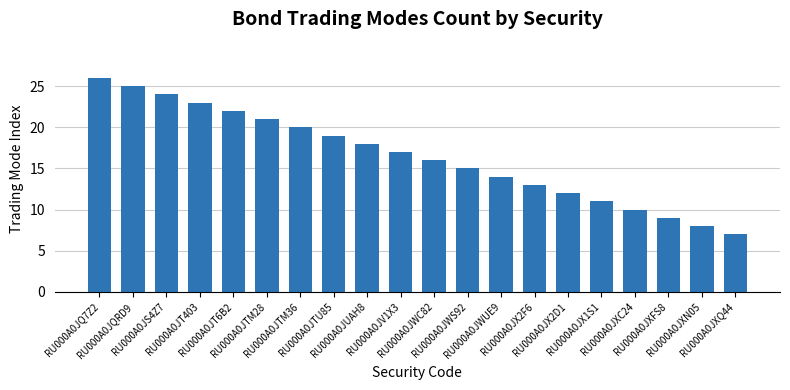

The value at RU000A0JTU85 is 27. True or false?

False